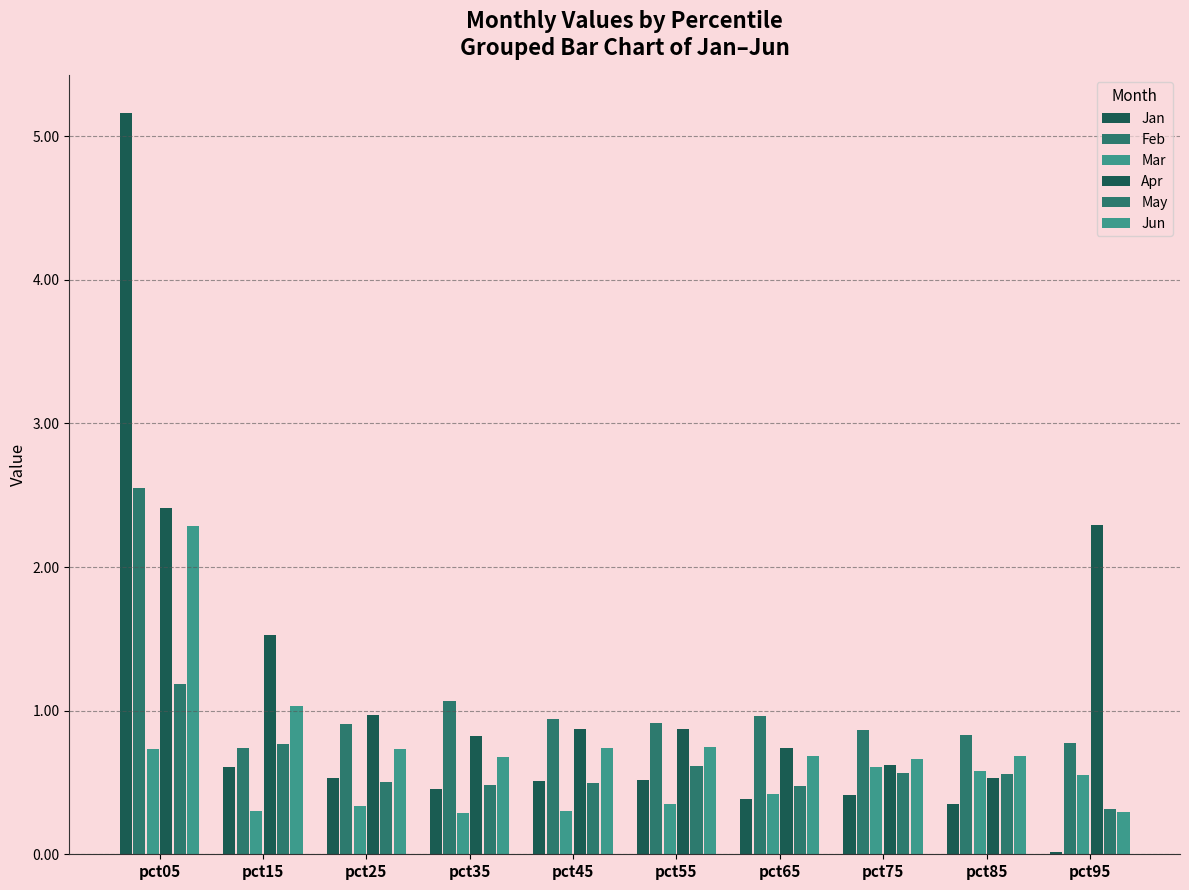

Which series has the widest spread of values?

Jan